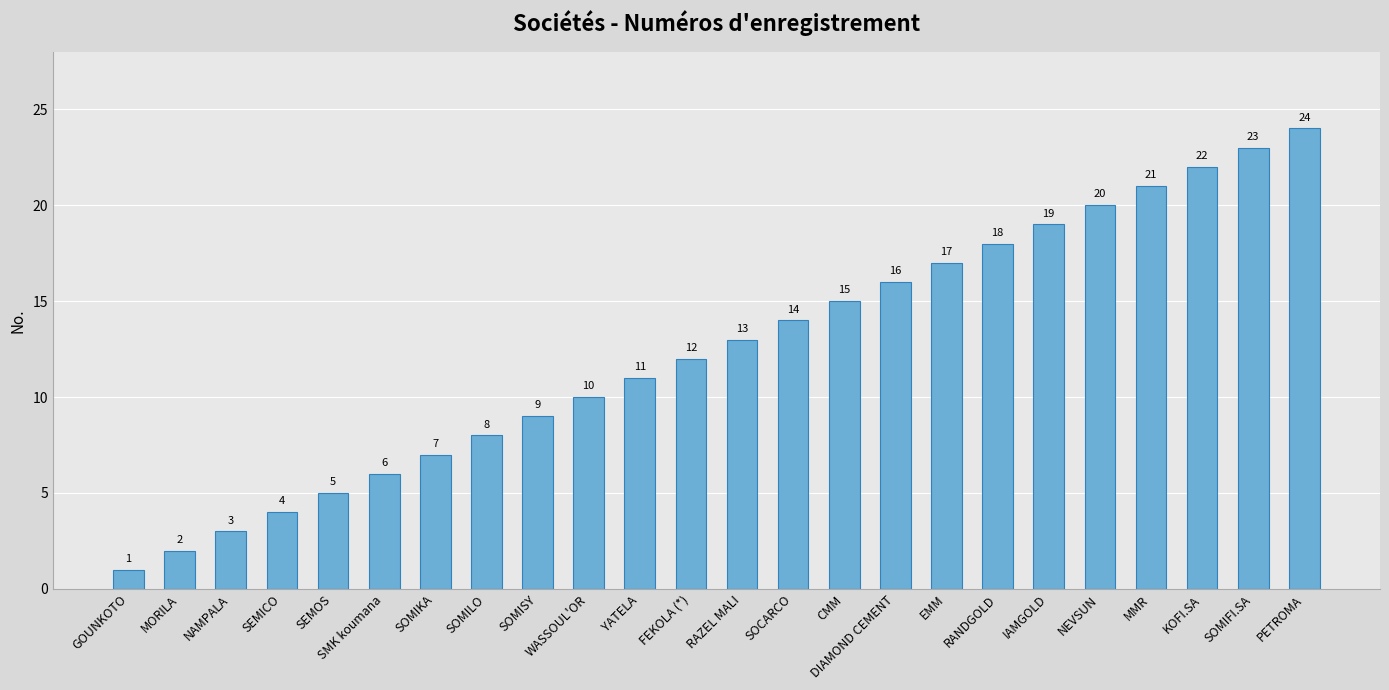

What is the change in value from MORILA to SOMISY?

+7